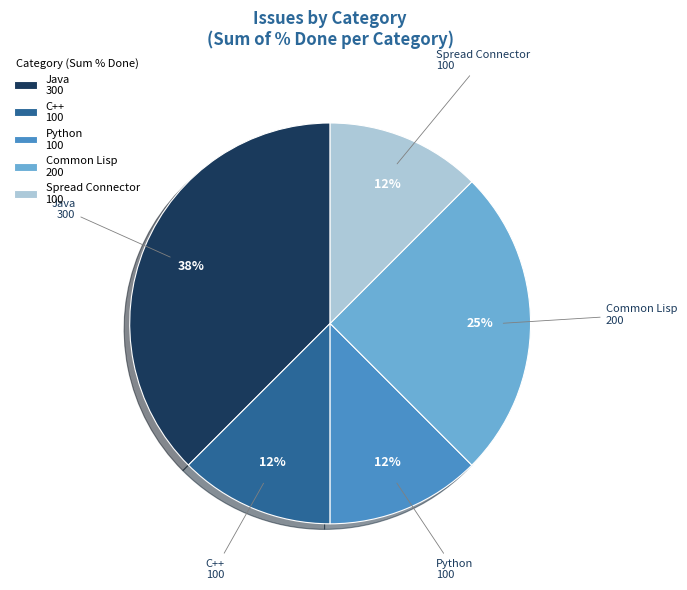

Which category has the biggest portion of the pie?

Java